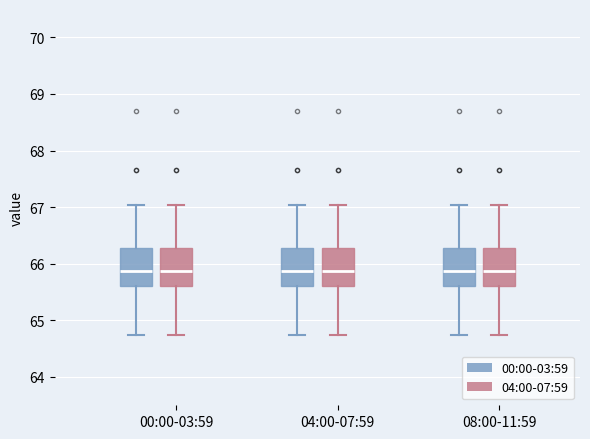

Reading left to right, transcribe this box plot: for each box, give where its median line is, the range the box spans, and where its two whiskers end, as read against the y-axis. The values are not printed on the chart, so give them approximately, as read against the axis.

00:00-03:59 (00:00-03:59): median 65.9, box 65.6 to 66.3, whiskers 64.8 to 67.0
00:00-03:59 (04:00-07:59): median 65.9, box 65.6 to 66.3, whiskers 64.8 to 67.0
04:00-07:59 (00:00-03:59): median 65.9, box 65.6 to 66.3, whiskers 64.8 to 67.0
04:00-07:59 (04:00-07:59): median 65.9, box 65.6 to 66.3, whiskers 64.8 to 67.0
08:00-11:59 (00:00-03:59): median 65.9, box 65.6 to 66.3, whiskers 64.8 to 67.0
08:00-11:59 (04:00-07:59): median 65.9, box 65.6 to 66.3, whiskers 64.8 to 67.0